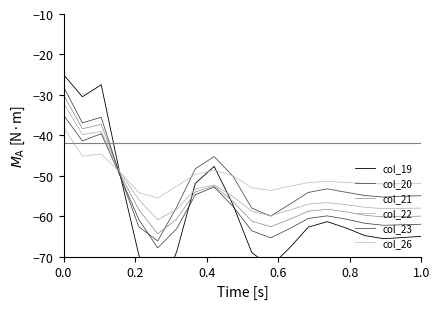

The value of col_21 at 1.0 is -84.2. True or false?

False